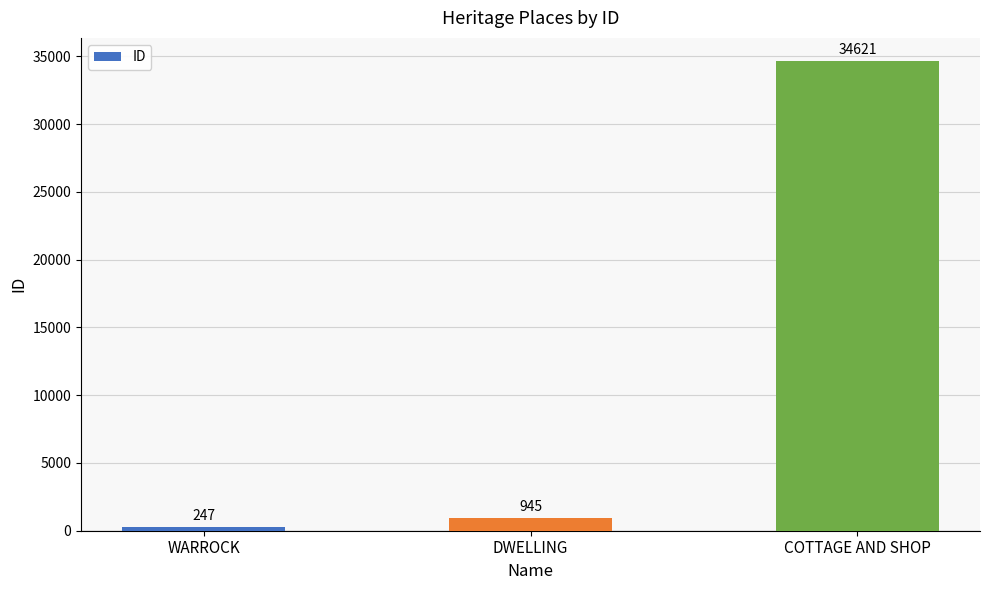

What is the label of the 2nd bar from the left?

DWELLING